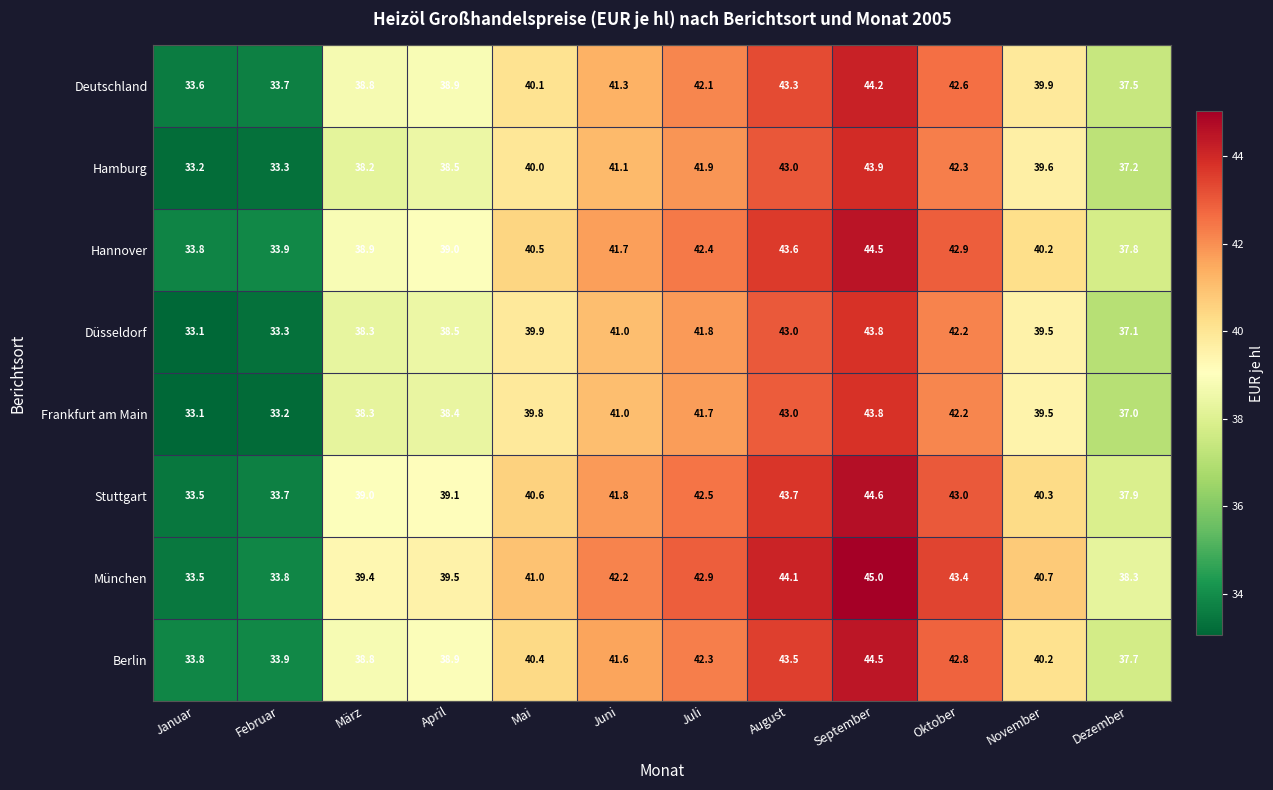

What is the smallest value displayed?

33.1